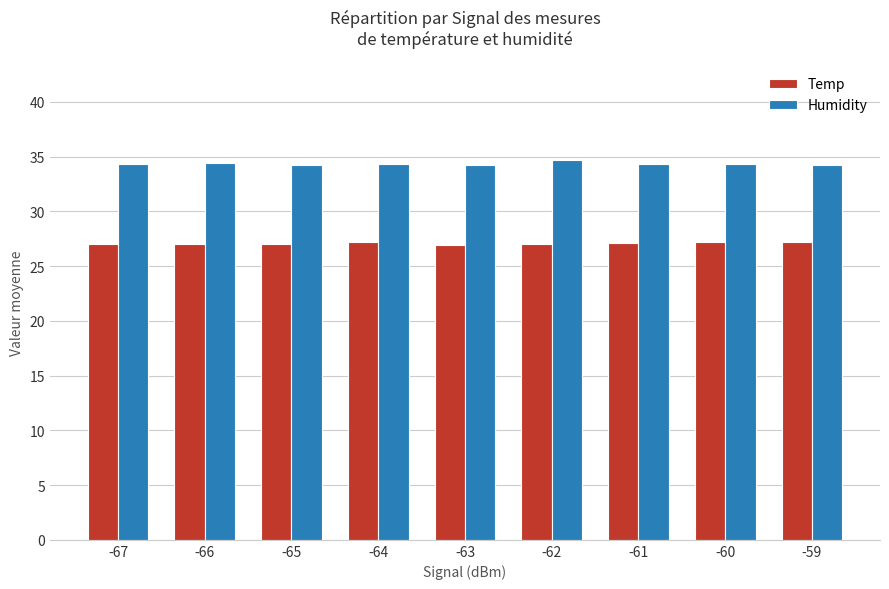

Is it true that Humidity equals 15.4 at -60?

False